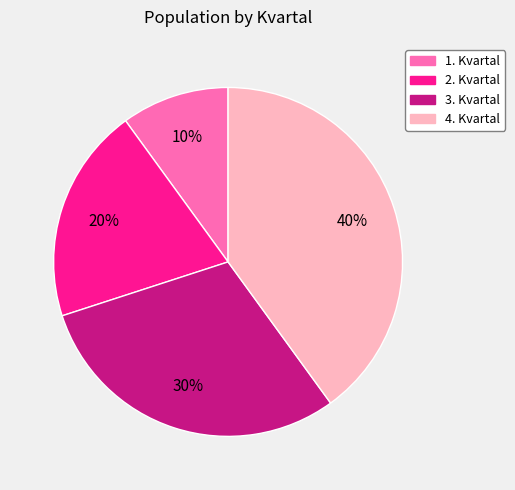

Which slice is the largest?

4. Kvartal